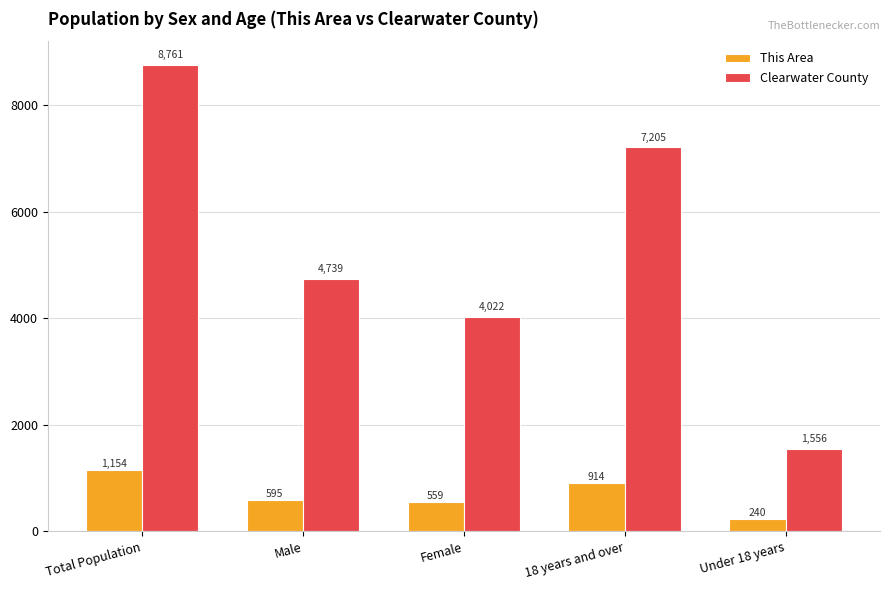

Does the chart contain stacked bars?

No